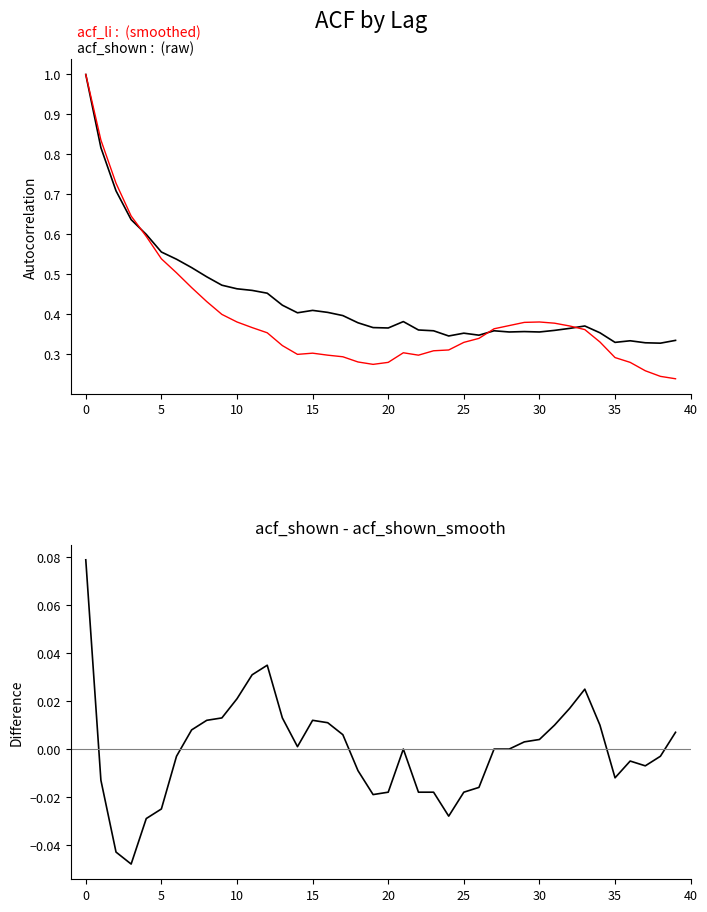

How many distinct data groups are displayed?

3